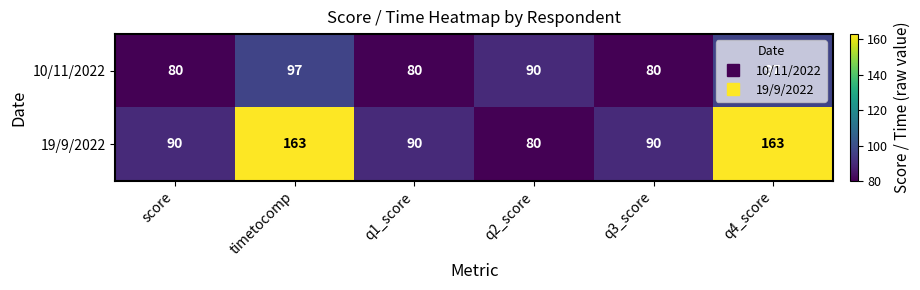

What is the smallest value displayed?

80